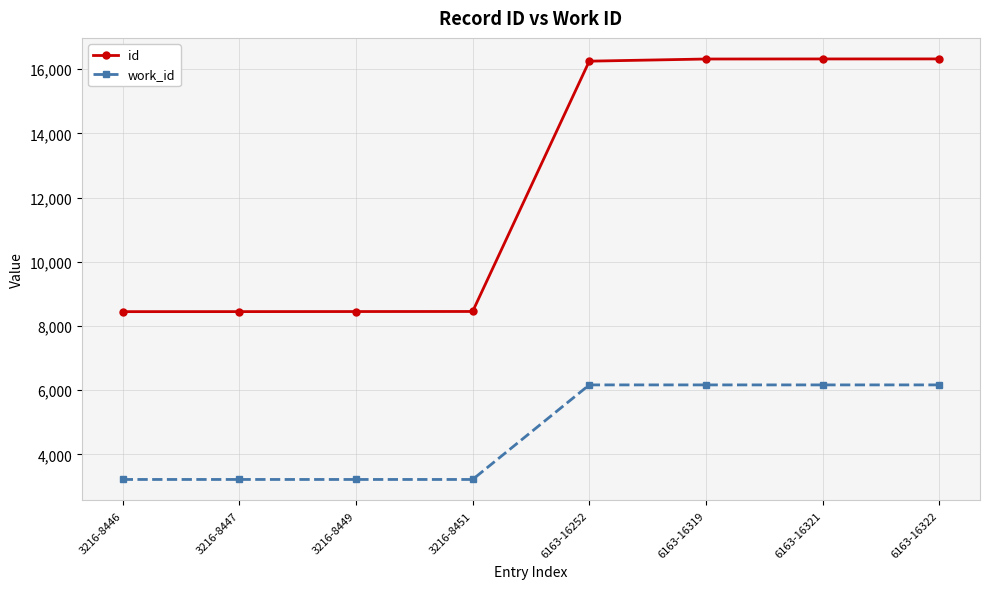

Which series changed the most between 3216-8449 and 6163-16321?

id